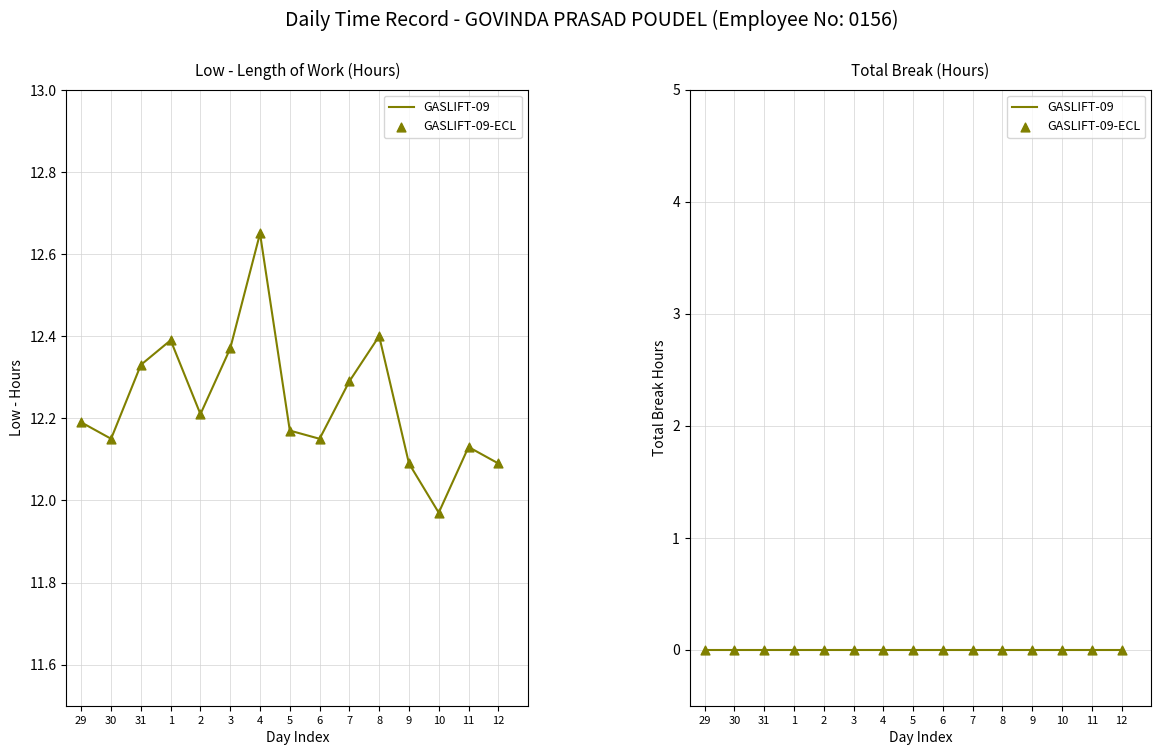

What is the ratio of the value at 3 to the value at 12?

1.0